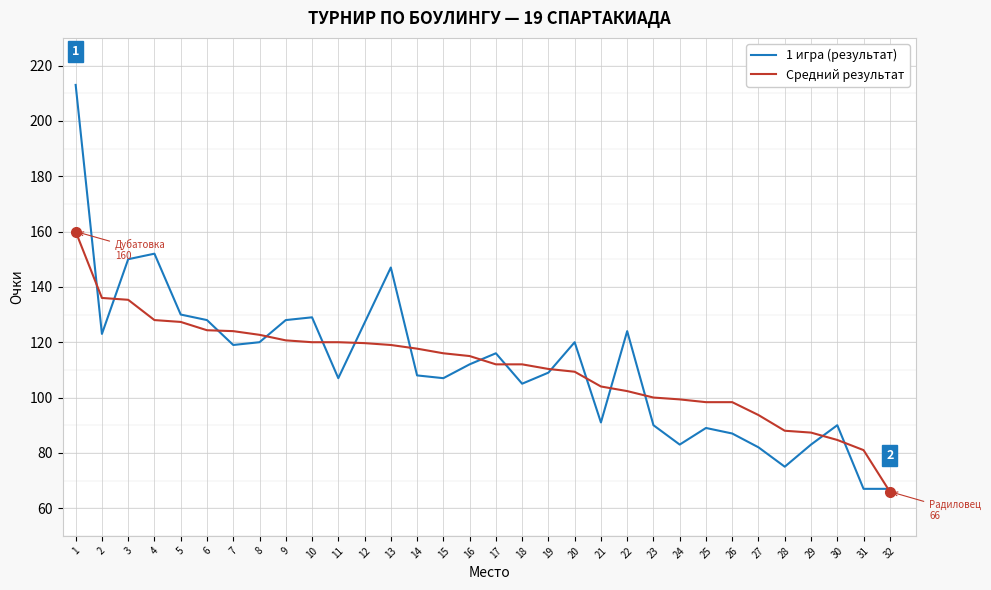

At which category does 1 игра (результат) reach its first local valley?

2